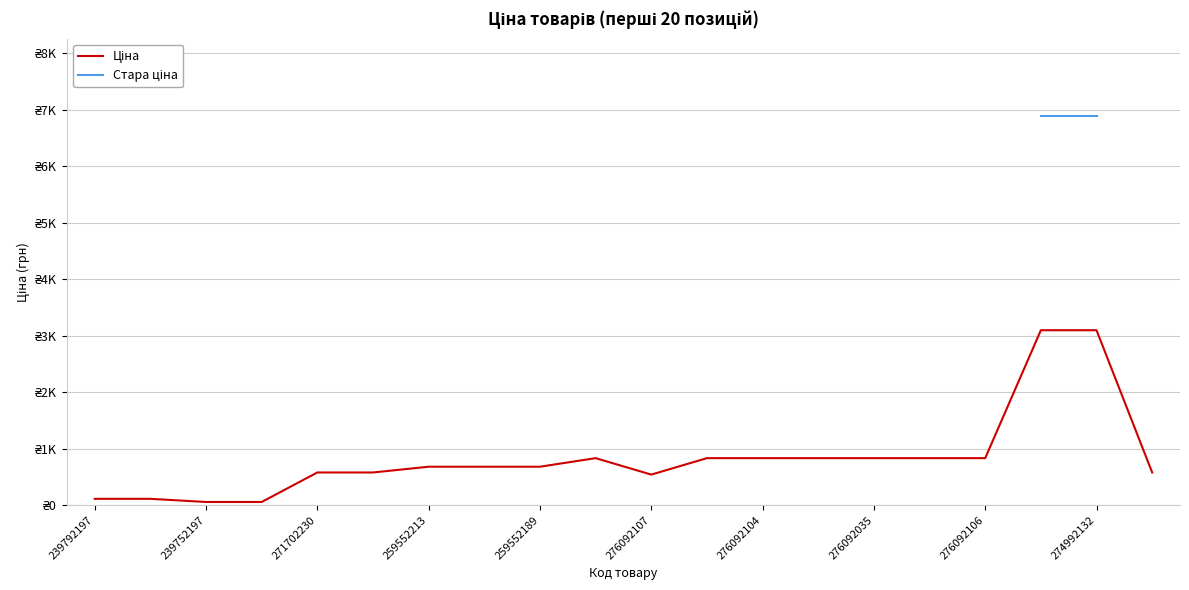

What is the value of the Ціна point at the 4th from the left?

55.9